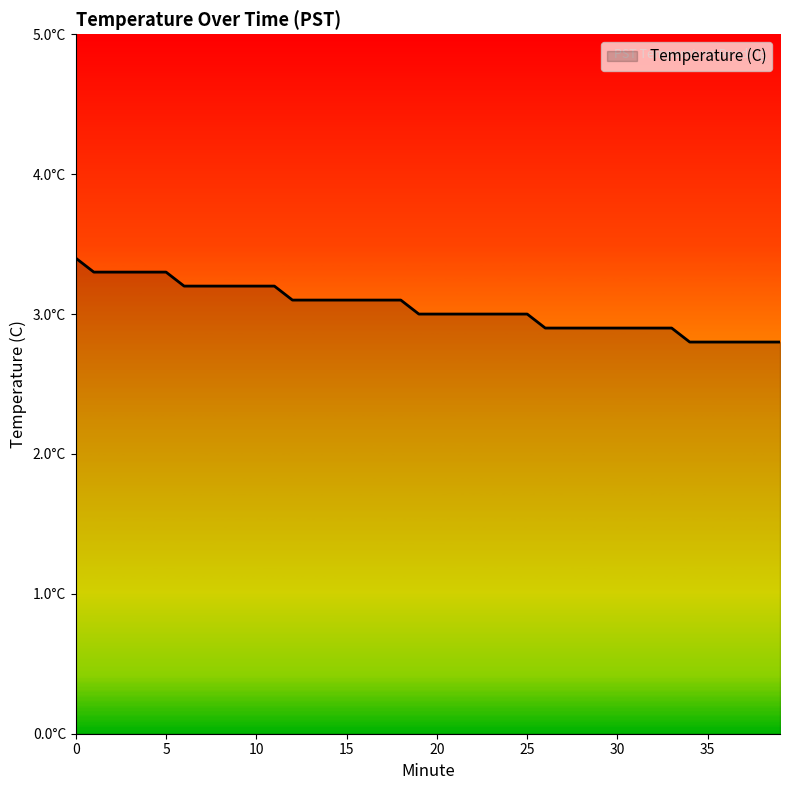

Does the chart display data point markers on the line(s)?

No